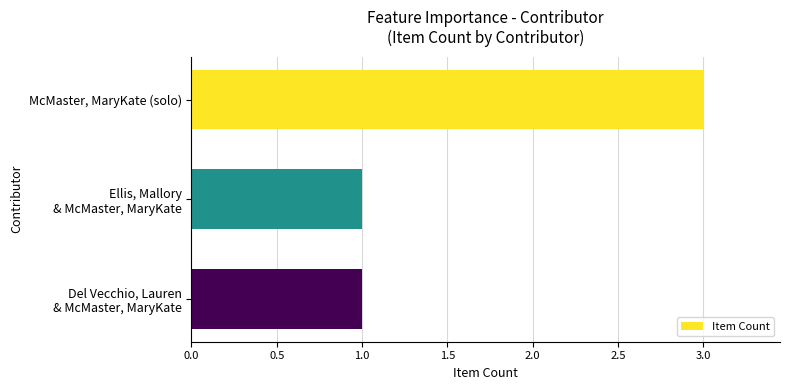

Which category has the highest value across all series?

McMaster, MaryKate (solo)